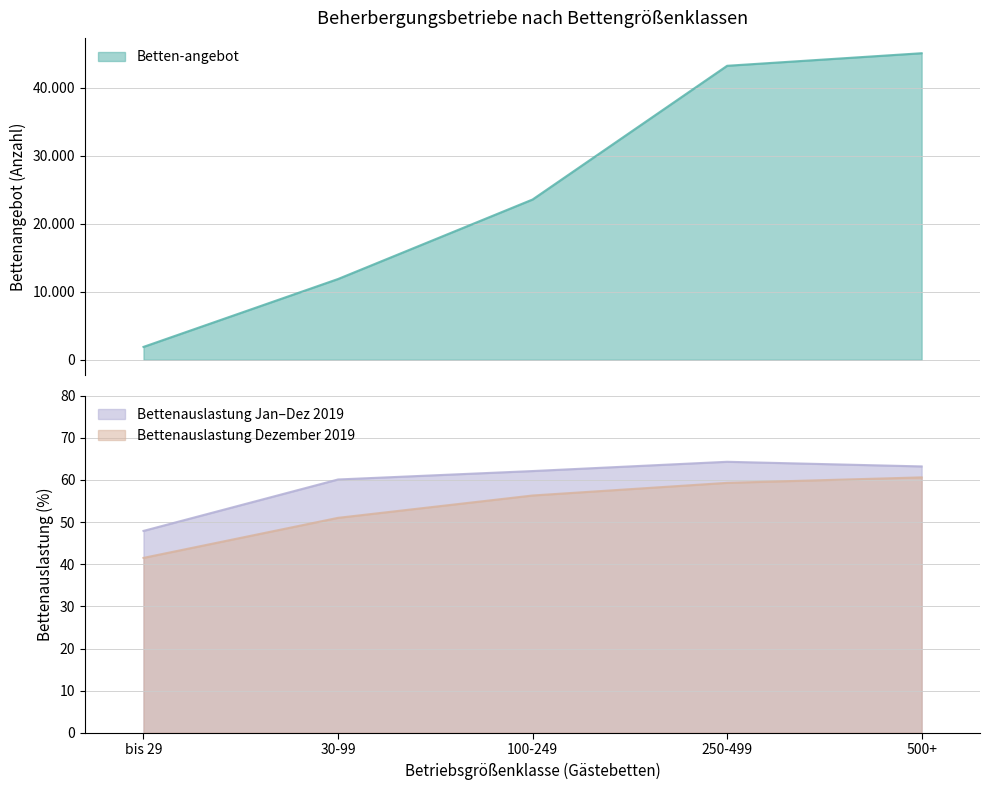

How many series are shown in this chart?

3